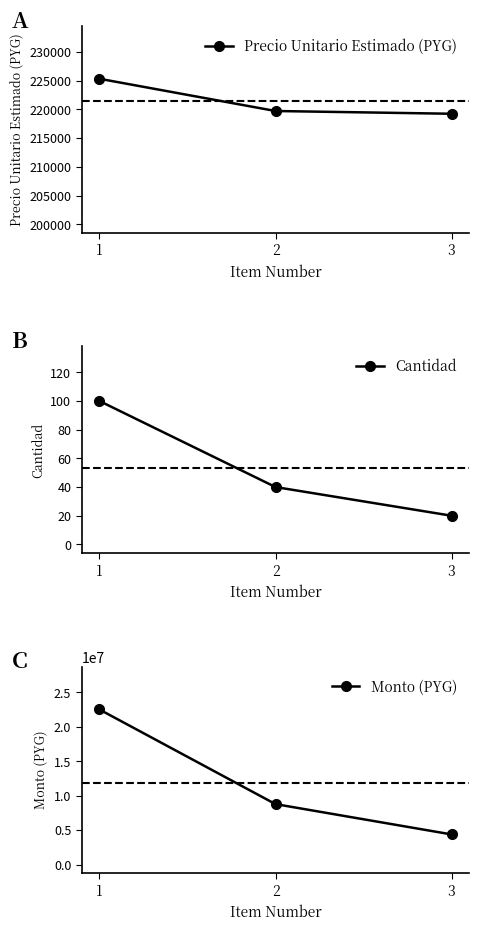

What is the highest value of the Precio Unitario Estimado (PYG) series?

225350